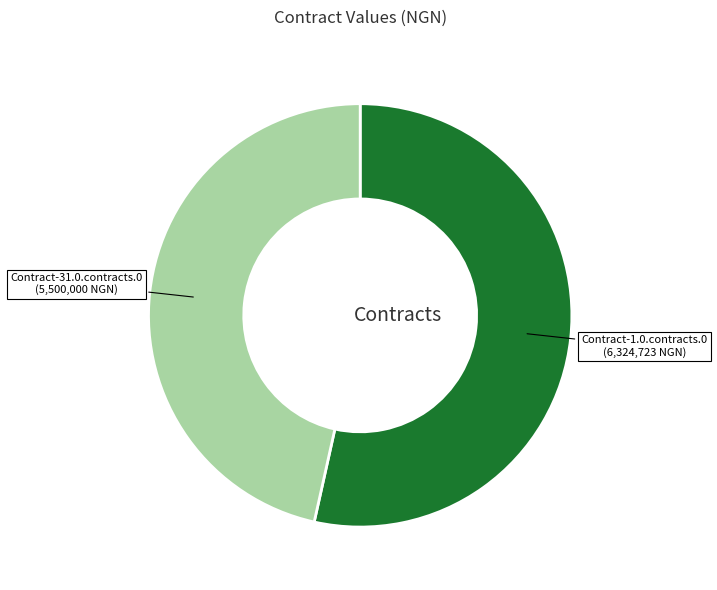

Does any single category account for the majority?

Yes